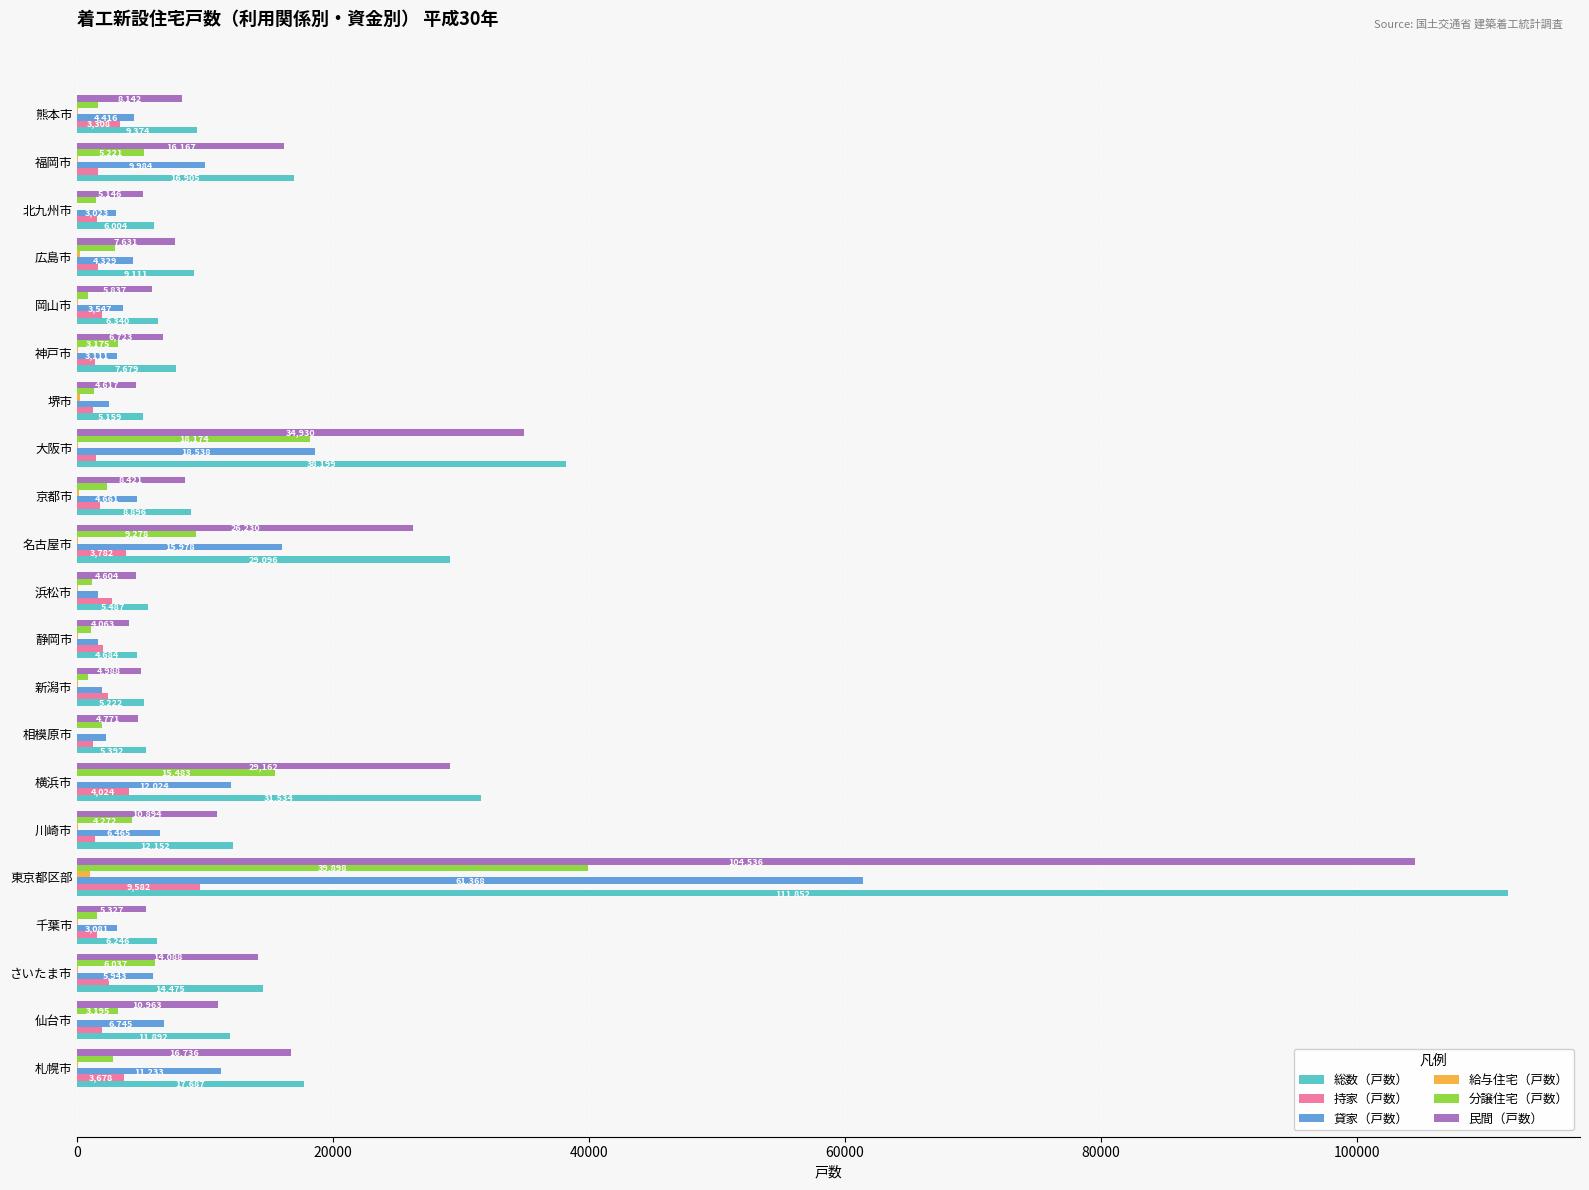

Which series has the largest total across all categories?

総数（戸数）